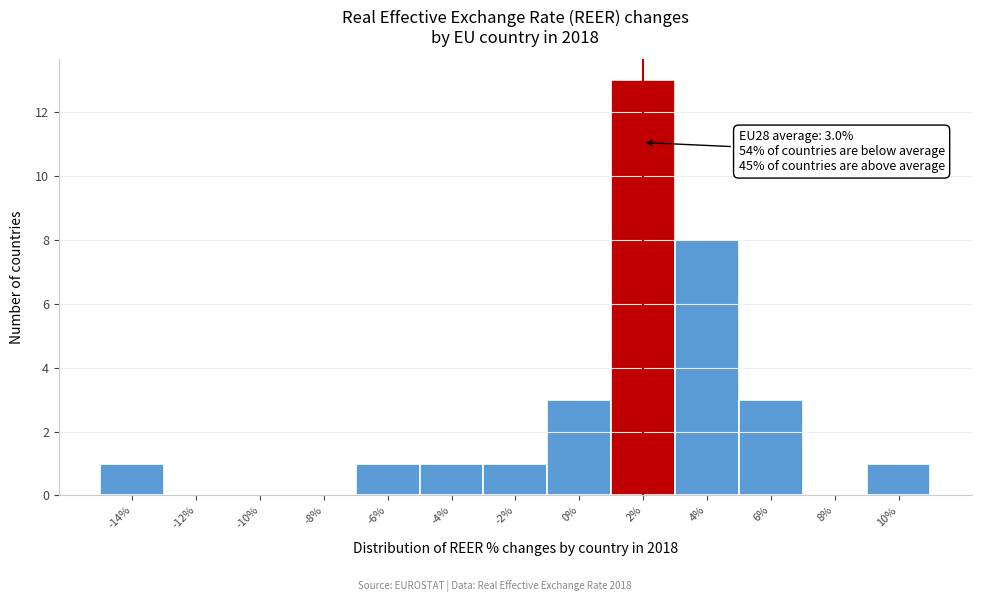

Reading left to right, list all the values displayed in this chart.

-14%=1	-12%=0	-10%=0	-8%=0	-6%=1	-4%=1	-2%=1	0%=3	2%=13	4%=8	6%=3	8%=0	10%=1